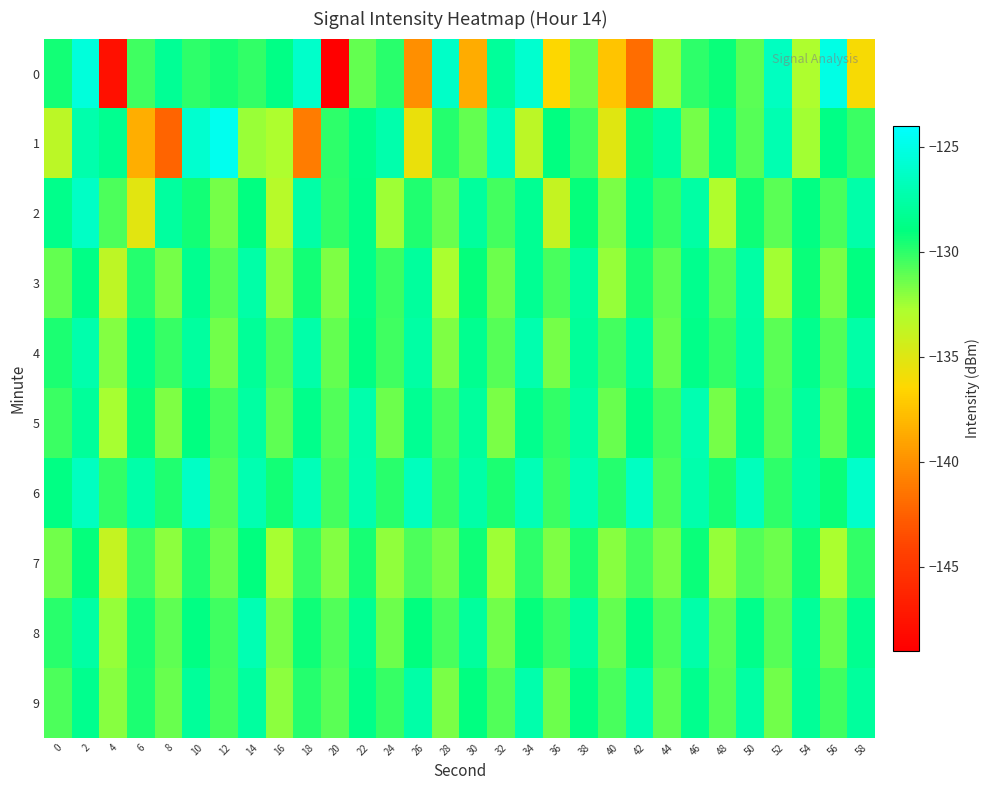

Reading left to right, list all the values displayed in this chart.

0: 0=-129.5	2=-125.4	4=-147.8	6=-130.4	8=-128.1	10=-130.0	12=-129.5	14=-130.1	16=-128.7	18=-126.1	20=-148.9	22=-131.2	24=-129.9	26=-140.0	28=-126.2	30=-138.6	32=-128.0	34=-125.9	36=-136.5	38=-131.4	40=-137.5	42=-141.8	44=-132.3	46=-130.0	48=-129.2	50=-131.0	52=-126.5	54=-132.8	56=-125.0	58=-136.1
1: 0=-133.4	2=-127.2	4=-128.4	6=-138.5	8=-142.3	10=-125.9	12=-124.6	14=-132.4	16=-132.8	18=-141.0	20=-130.0	22=-128.5	24=-127.3	26=-135.6	28=-129.8	30=-131.2	32=-126.7	34=-133.4	36=-128.9	38=-130.5	40=-135.1	42=-129.3	44=-127.8	46=-131.6	48=-128.2	50=-130.9	52=-127.1	54=-132.5	56=-128.7	58=-130.3
2: 0=-128.5	2=-126.3	4=-130.7	6=-135.2	8=-127.8	10=-129.4	12=-131.6	14=-128.9	16=-133.2	18=-127.5	20=-130.1	22=-128.6	24=-132.4	26=-129.7	28=-131.3	30=-127.9	32=-130.5	34=-128.2	36=-133.8	38=-129.1	40=-131.7	42=-128.4	44=-130.2	46=-127.6	48=-132.9	50=-129.3	52=-131.0	54=-128.8	56=-130.6	58=-127.4
3: 0=-131.2	2=-128.7	4=-133.5	6=-129.8	8=-131.6	10=-128.3	12=-130.9	14=-127.5	16=-132.1	18=-129.4	20=-131.8	22=-128.6	24=-130.3	26=-127.9	28=-132.7	30=-129.1	32=-131.4	34=-128.2	36=-130.6	38=-127.8	40=-132.3	42=-129.6	44=-131.1	46=-128.4	48=-130.8	50=-127.6	52=-132.5	54=-129.2	56=-131.7	58=-128.9
4: 0=-129.6	2=-127.3	4=-131.9	6=-128.5	8=-130.2	10=-127.8	12=-131.5	14=-128.1	16=-130.7	18=-127.4	20=-131.2	22=-128.8	24=-130.4	26=-127.6	28=-131.8	30=-128.3	32=-130.9	34=-127.2	36=-131.6	38=-128.0	40=-130.5	42=-127.9	44=-131.3	46=-128.6	48=-130.1	50=-127.7	52=-131.0	54=-128.4	56=-130.8	58=-127.5
5: 0=-130.3	2=-128.0	4=-132.6	6=-129.2	8=-131.8	10=-128.9	12=-130.5	14=-127.7	16=-131.1	18=-128.5	20=-130.8	22=-127.3	24=-131.4	26=-128.2	28=-130.6	30=-127.9	32=-131.7	34=-128.4	36=-130.1	38=-127.6	40=-131.3	42=-128.7	44=-130.4	46=-127.1	48=-131.6	50=-128.3	52=-130.9	54=-127.8	56=-131.2	58=-128.6
6: 0=-128.8	2=-126.5	4=-130.1	6=-127.4	8=-129.7	10=-126.3	12=-130.8	14=-127.1	16=-129.4	18=-126.8	20=-130.5	22=-127.2	24=-129.9	26=-126.6	28=-130.2	30=-127.5	32=-129.6	34=-126.9	36=-130.3	38=-127.0	40=-129.8	42=-126.4	44=-130.7	46=-127.3	48=-129.5	50=-126.7	52=-130.0	54=-127.6	56=-129.2	58=-126.1
7: 0=-131.5	2=-129.1	4=-133.8	6=-130.4	8=-132.1	10=-129.7	12=-131.3	14=-129.0	16=-132.6	18=-130.2	20=-131.9	22=-129.5	24=-132.2	26=-130.7	28=-131.6	30=-129.3	32=-132.4	34=-130.0	36=-131.8	38=-129.6	40=-132.0	42=-130.5	44=-131.7	46=-129.2	48=-132.3	50=-130.8	52=-131.4	54=-129.4	56=-132.7	58=-130.1
8: 0=-129.9	2=-127.6	4=-132.3	6=-129.5	8=-131.1	10=-128.8	12=-130.4	14=-127.0	16=-131.7	18=-129.3	20=-130.8	22=-128.2	24=-131.4	26=-129.0	28=-130.6	30=-127.9	32=-131.5	34=-129.1	36=-130.3	38=-127.8	40=-131.2	42=-128.7	44=-130.7	46=-127.4	48=-131.0	50=-128.5	52=-130.9	54=-128.0	56=-131.3	58=-128.3
9: 0=-130.7	2=-128.4	4=-132.0	6=-129.6	8=-131.3	10=-128.0	12=-130.5	14=-127.8	16=-132.1	18=-129.8	20=-131.0	22=-128.6	24=-130.2	26=-127.5	28=-131.7	30=-128.9	32=-130.8	34=-127.3	36=-131.4	38=-128.7	40=-130.6	42=-127.2	44=-131.1	46=-128.4	48=-130.9	50=-127.6	52=-131.5	54=-128.1	56=-130.4	58=-127.9